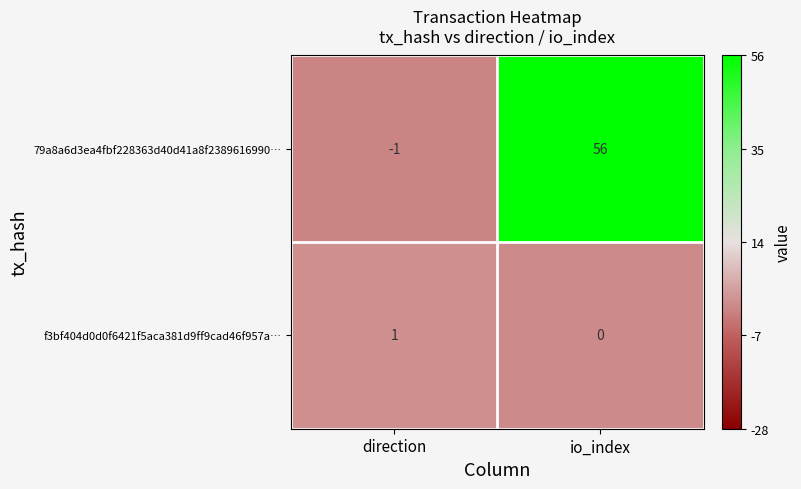

How many distinct data groups are displayed?

2